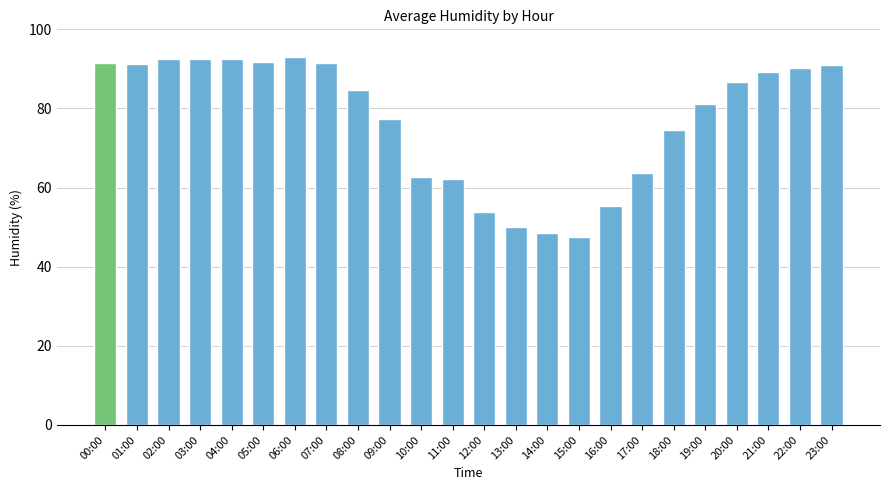

What is the label of the 18th bar from the left?

17:00